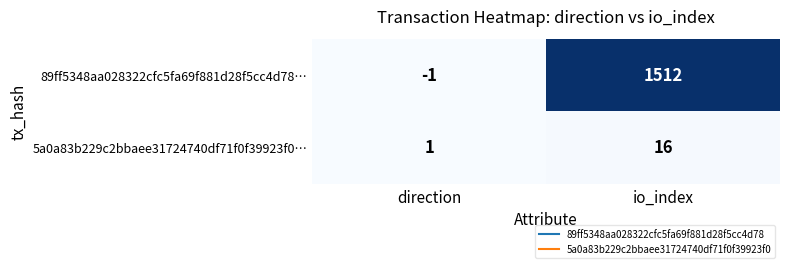

Rank the series at io_index from highest to lowest value.

89ff5348aa028322cfc5fa69f881d28f5cc4d78…, 5a0a83b229c2bbaee31724740df71f0f39923f0…